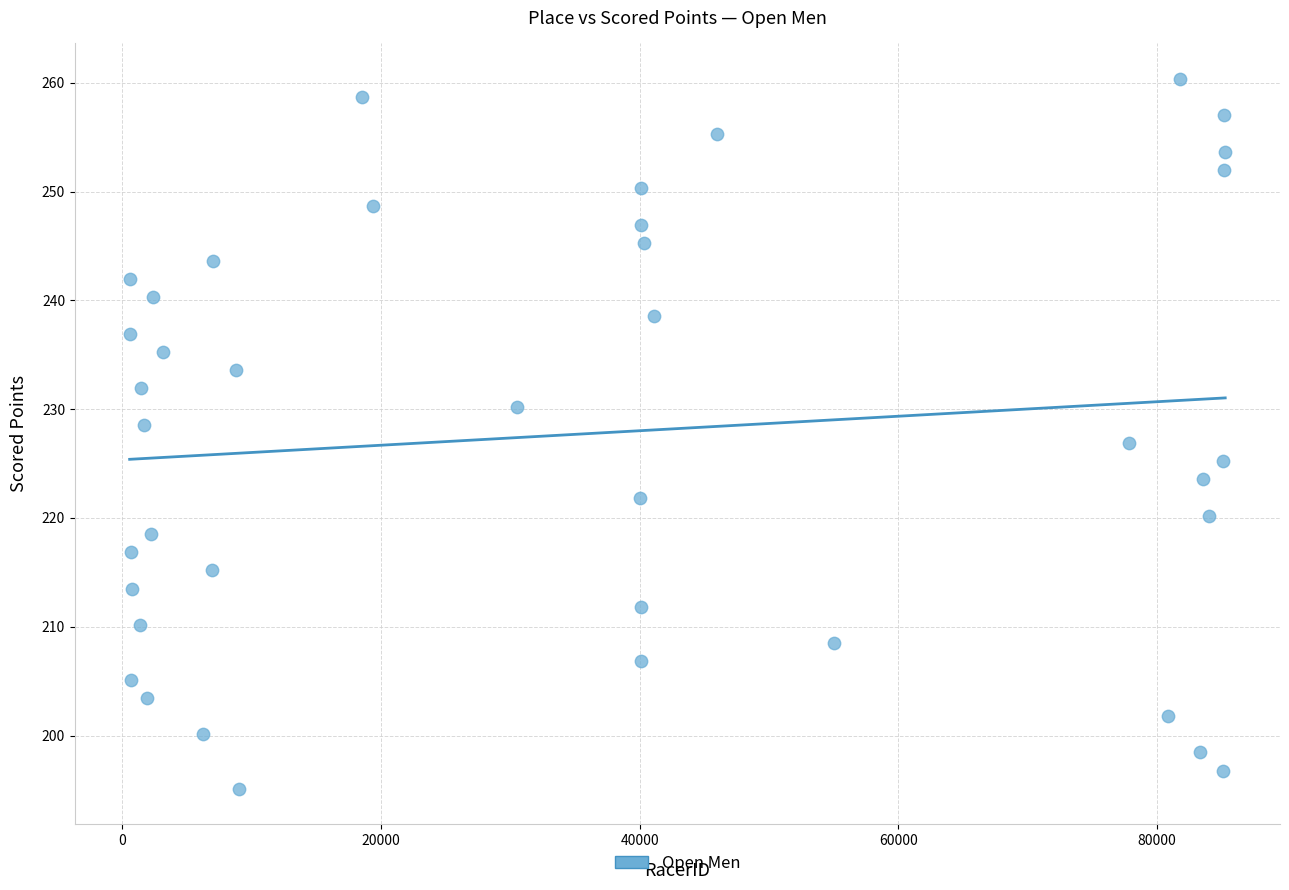

What is the range of X values (max minus min)?

84666.0